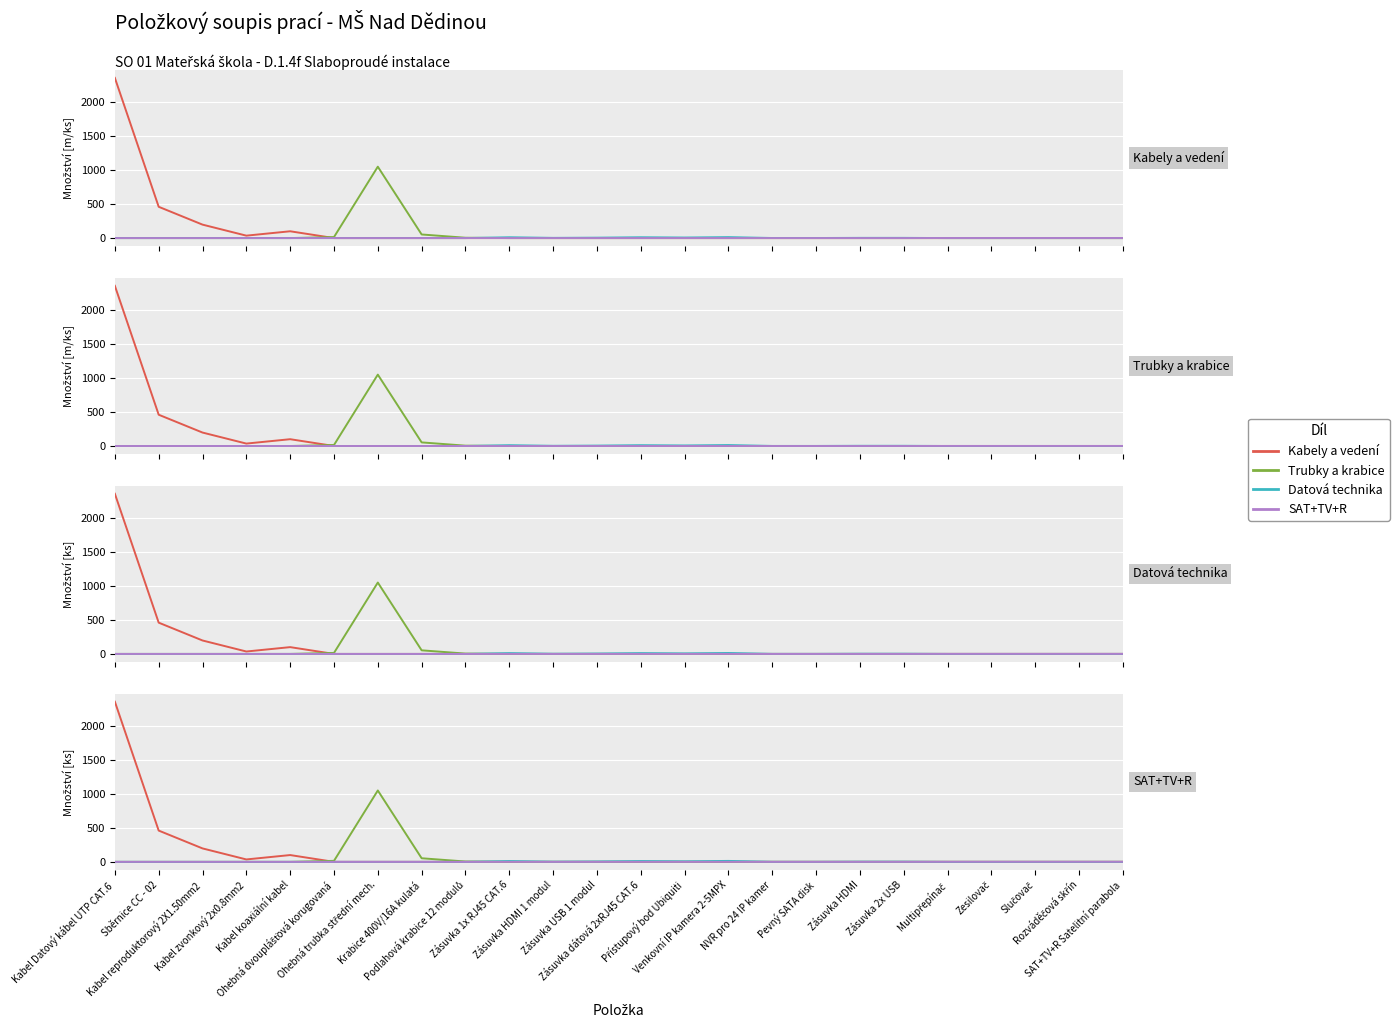

Is the value of Kabely a vedení at Přístupový bod Ubiquiti greater than the value of SAT+TV+R at Multipřepínač?

No